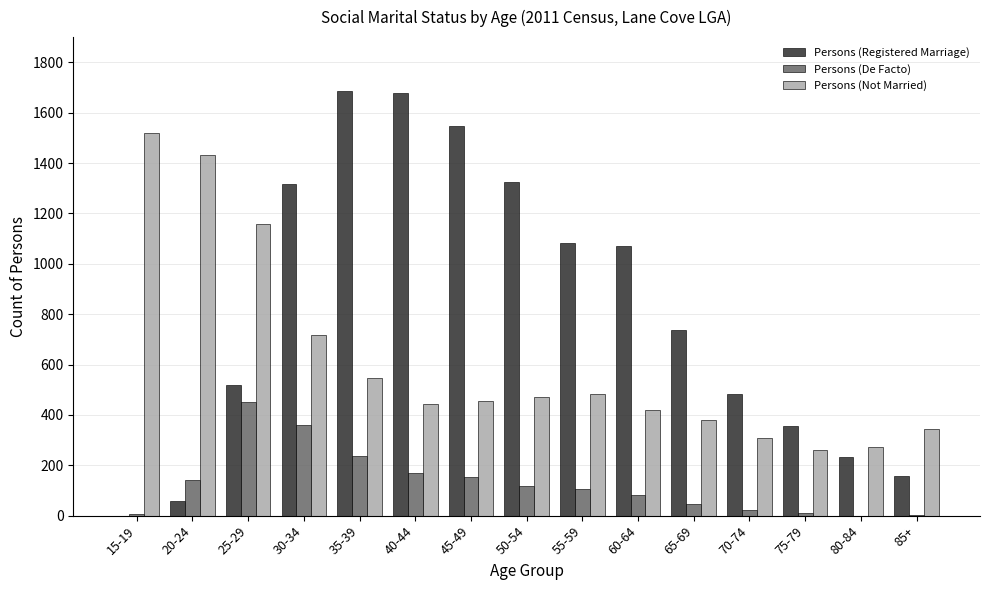

Which series has the largest total across all categories?

Persons (Registered Marriage)